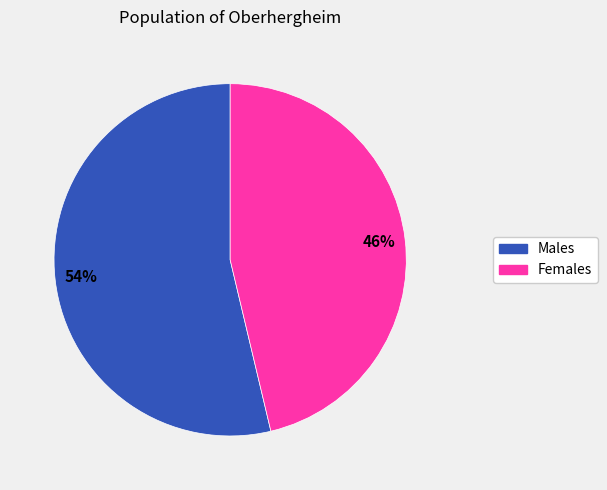

Count the number of slices in the pie.

2